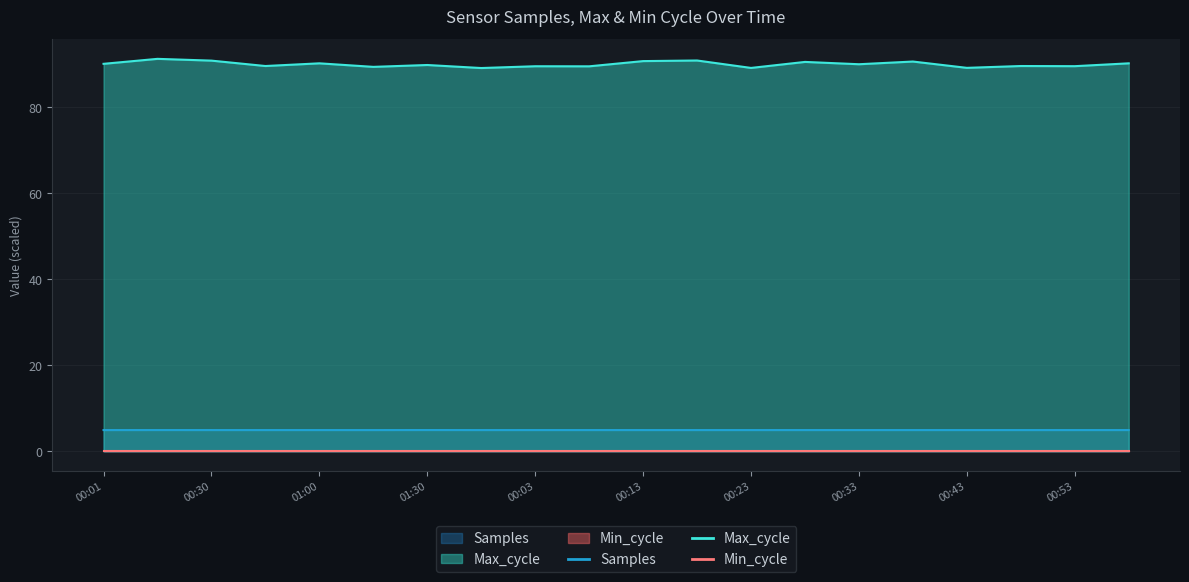

What is the label of the 16th point from the left?

00:38